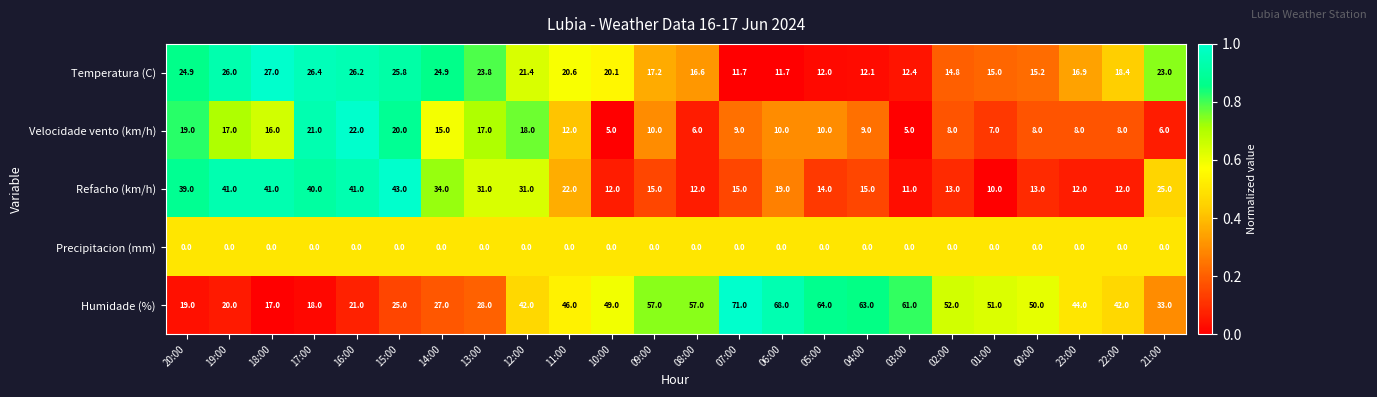

Which series has the widest spread of values?

Humidade (%)